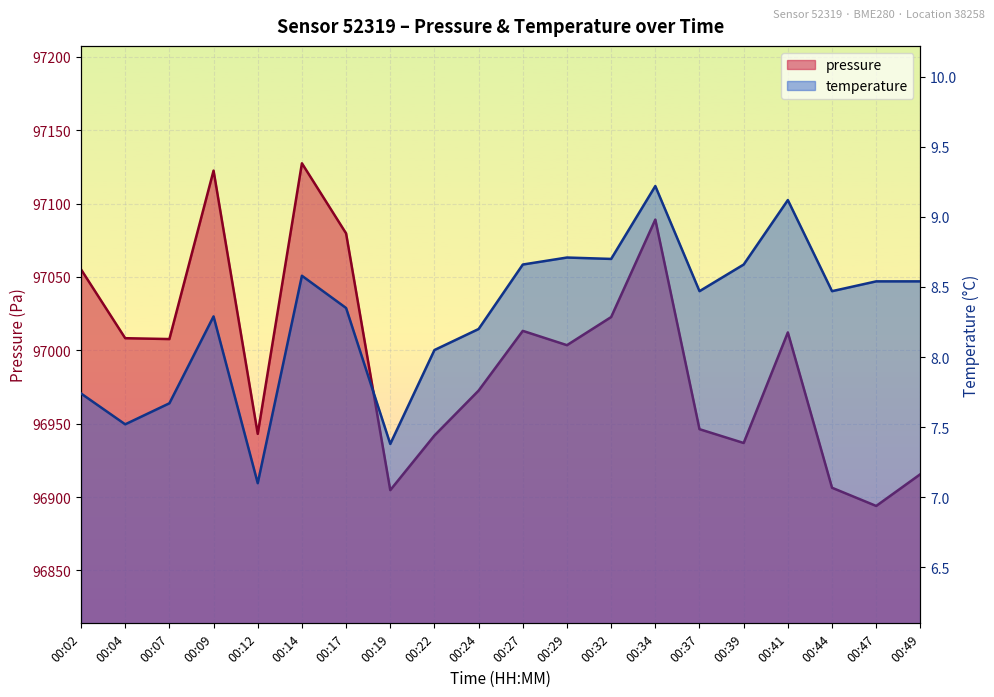

The value of temperature at 00:49 is 8.5. True or false?

True